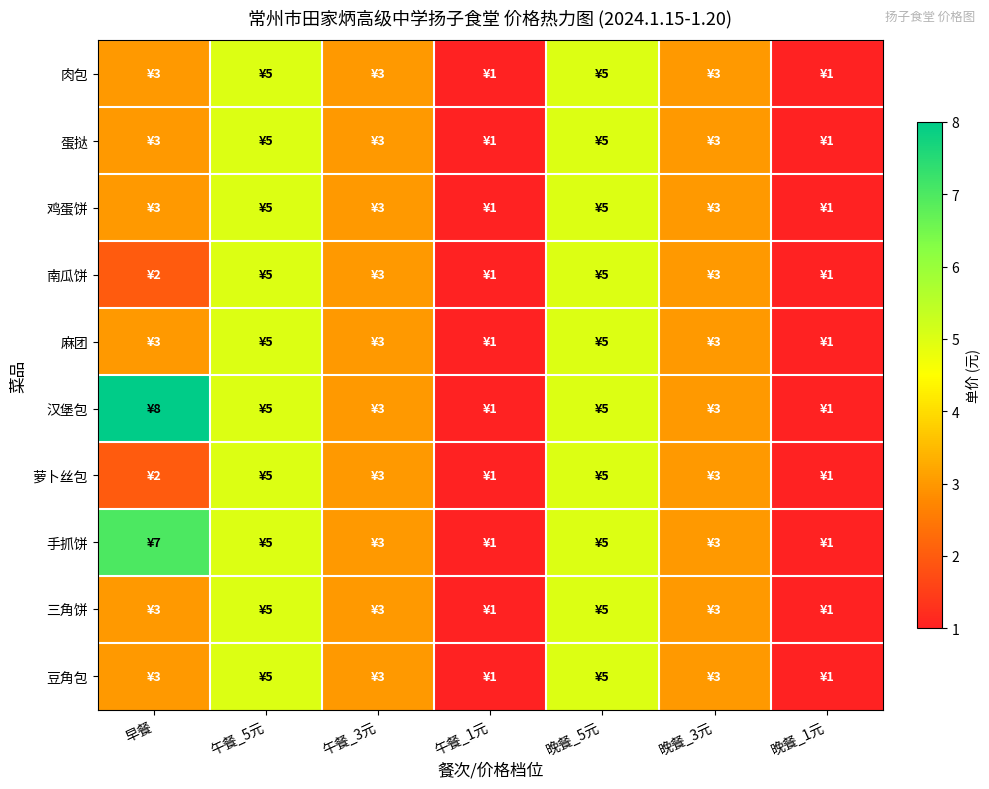

Reading right to left, list all the values displayed in this chart.

肉包: 晚餐_1元=1	晚餐_3元=3	晚餐_5元=5	午餐_1元=1	午餐_3元=3	午餐_5元=5	早餐=3
蛋挞: 晚餐_1元=1	晚餐_3元=3	晚餐_5元=5	午餐_1元=1	午餐_3元=3	午餐_5元=5	早餐=3
鸡蛋饼: 晚餐_1元=1	晚餐_3元=3	晚餐_5元=5	午餐_1元=1	午餐_3元=3	午餐_5元=5	早餐=3
南瓜饼: 晚餐_1元=1	晚餐_3元=3	晚餐_5元=5	午餐_1元=1	午餐_3元=3	午餐_5元=5	早餐=2
麻团: 晚餐_1元=1	晚餐_3元=3	晚餐_5元=5	午餐_1元=1	午餐_3元=3	午餐_5元=5	早餐=3
汉堡包: 晚餐_1元=1	晚餐_3元=3	晚餐_5元=5	午餐_1元=1	午餐_3元=3	午餐_5元=5	早餐=8
萝卜丝包: 晚餐_1元=1	晚餐_3元=3	晚餐_5元=5	午餐_1元=1	午餐_3元=3	午餐_5元=5	早餐=2
手抓饼: 晚餐_1元=1	晚餐_3元=3	晚餐_5元=5	午餐_1元=1	午餐_3元=3	午餐_5元=5	早餐=7
三角饼: 晚餐_1元=1	晚餐_3元=3	晚餐_5元=5	午餐_1元=1	午餐_3元=3	午餐_5元=5	早餐=3
豆角包: 晚餐_1元=1	晚餐_3元=3	晚餐_5元=5	午餐_1元=1	午餐_3元=3	午餐_5元=5	早餐=3